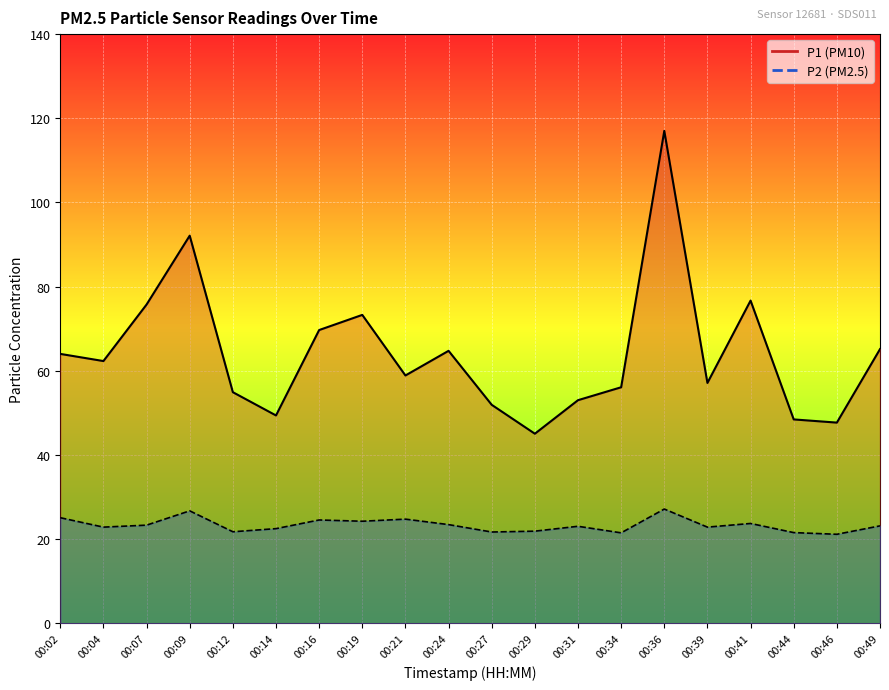

What is the difference between the second highest and minimum values in the P2 series?

5.6